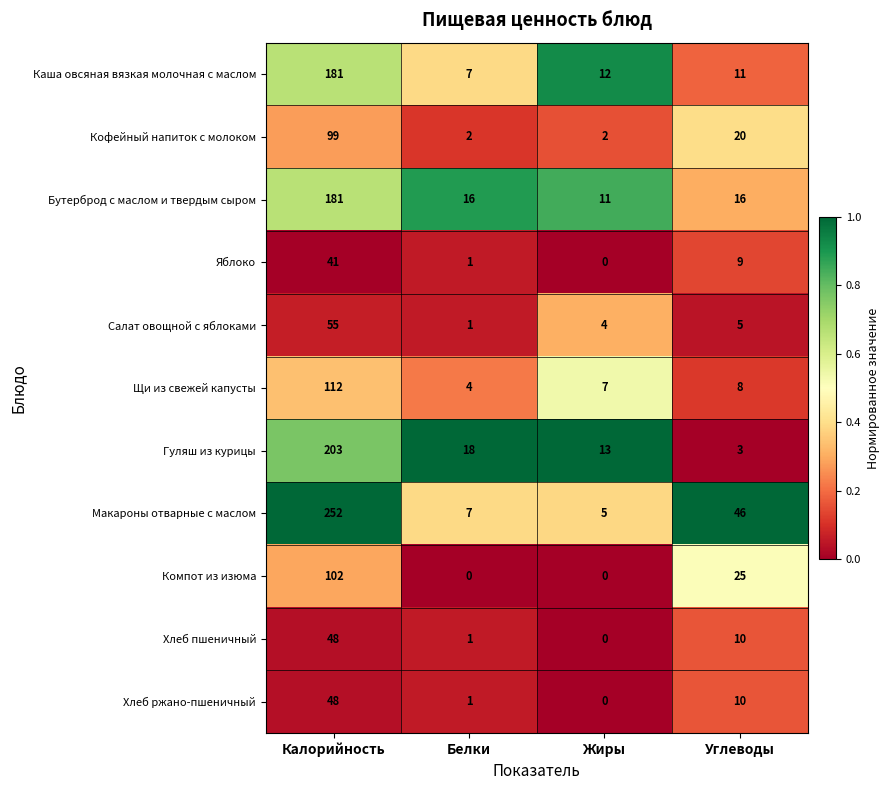

List the labels in order of Хлеб пшеничный value, smallest first.

Жиры, Белки, Углеводы, Калорийность